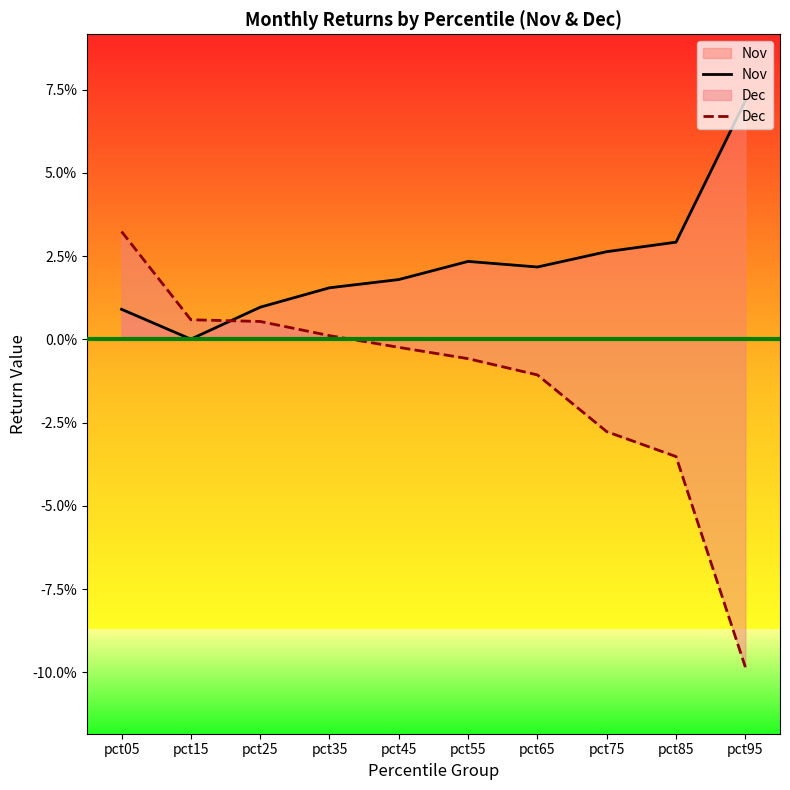

Which series has the largest range (max minus min)?

Dec